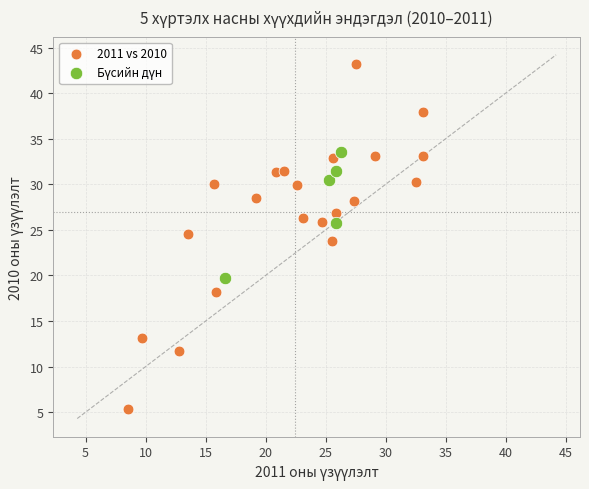

Which series contains the highest Y value?

2011 vs 2010